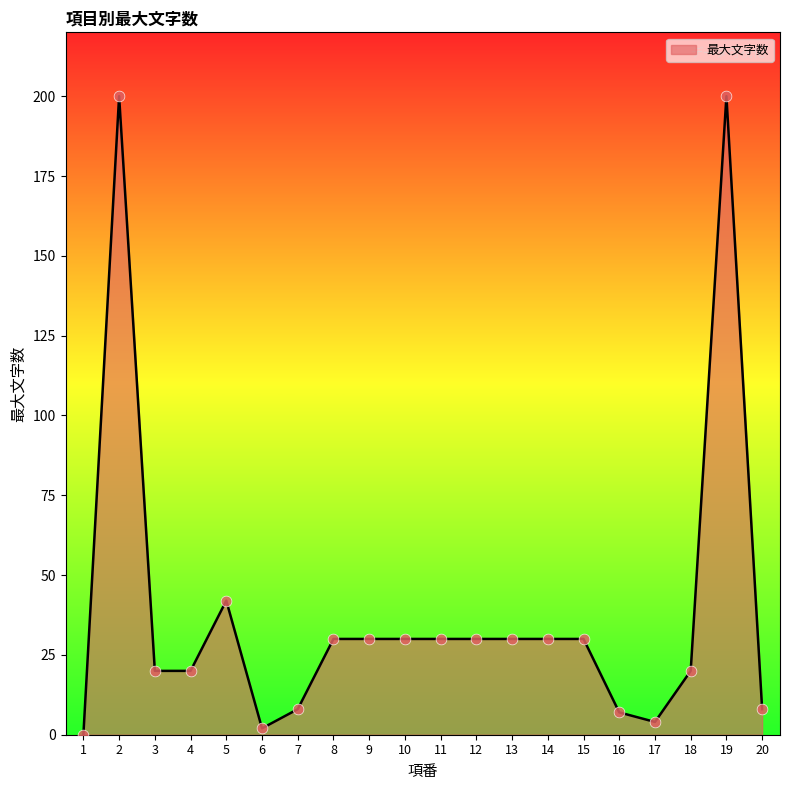

Between 18 and 11, which is larger?

11